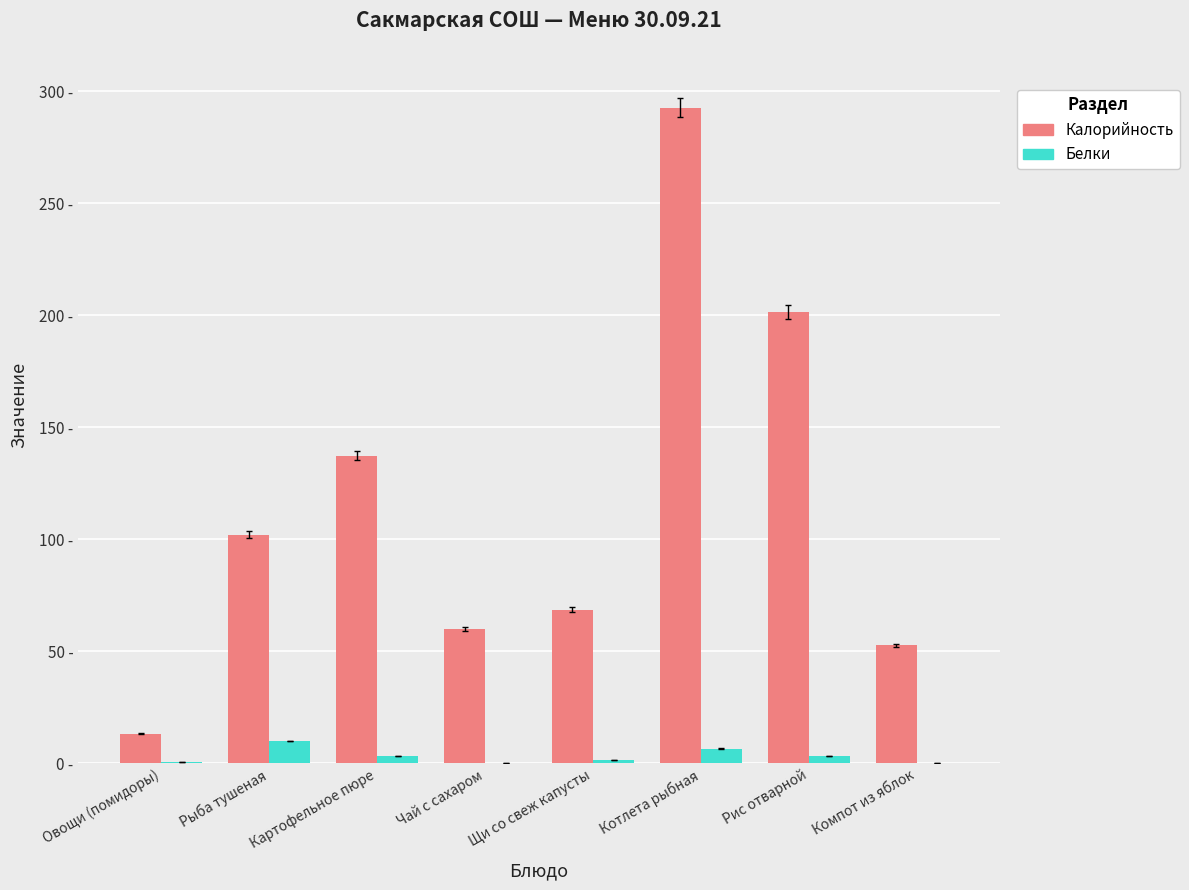

What is the value of the Белки bar at the 5th from the left?

1.4